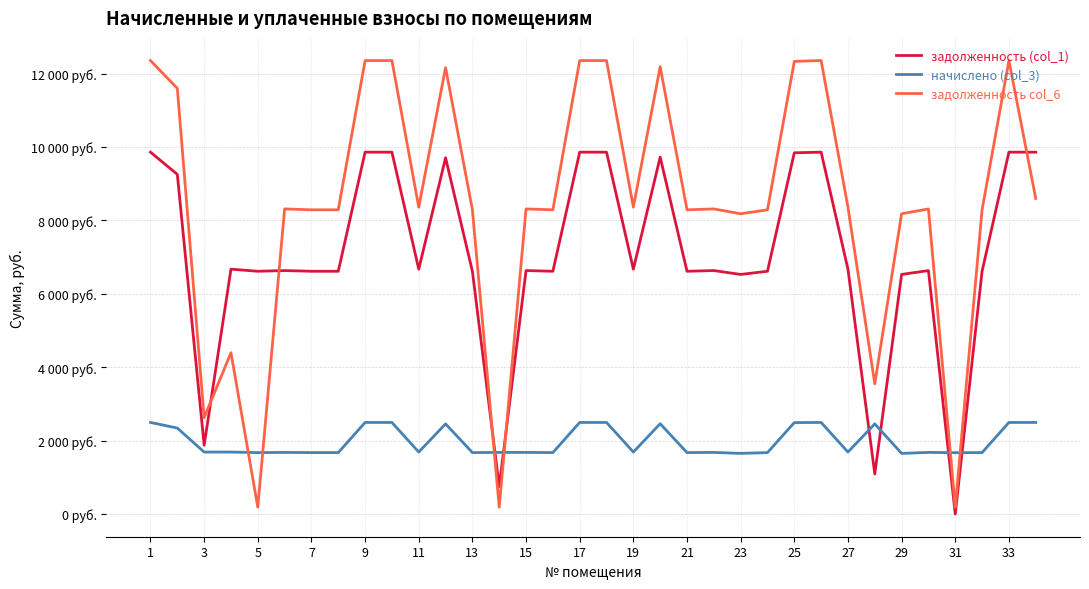

What are all the series names shown in the legend?

задолженность (col_1), начислено (col_3), задолженность col_6